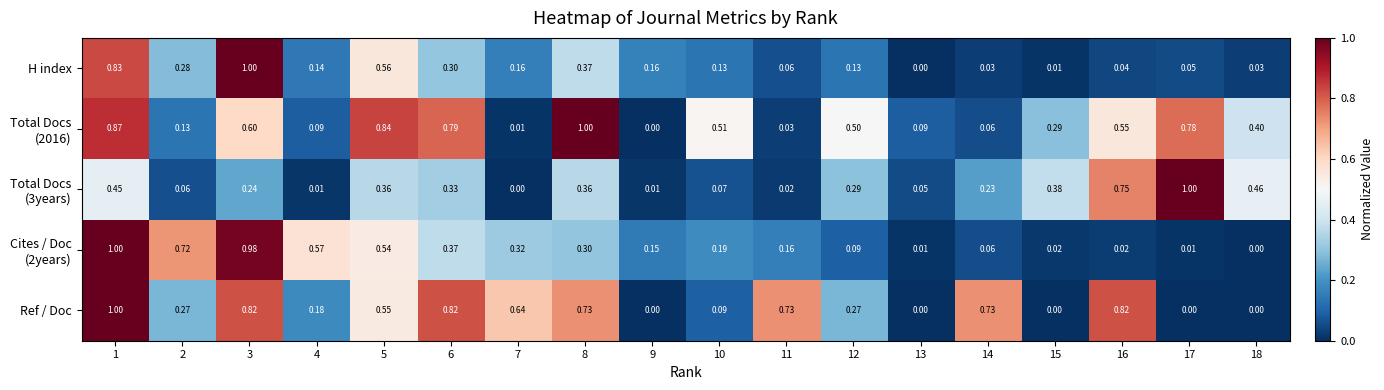

At which category is the sum across all series the highest?

1